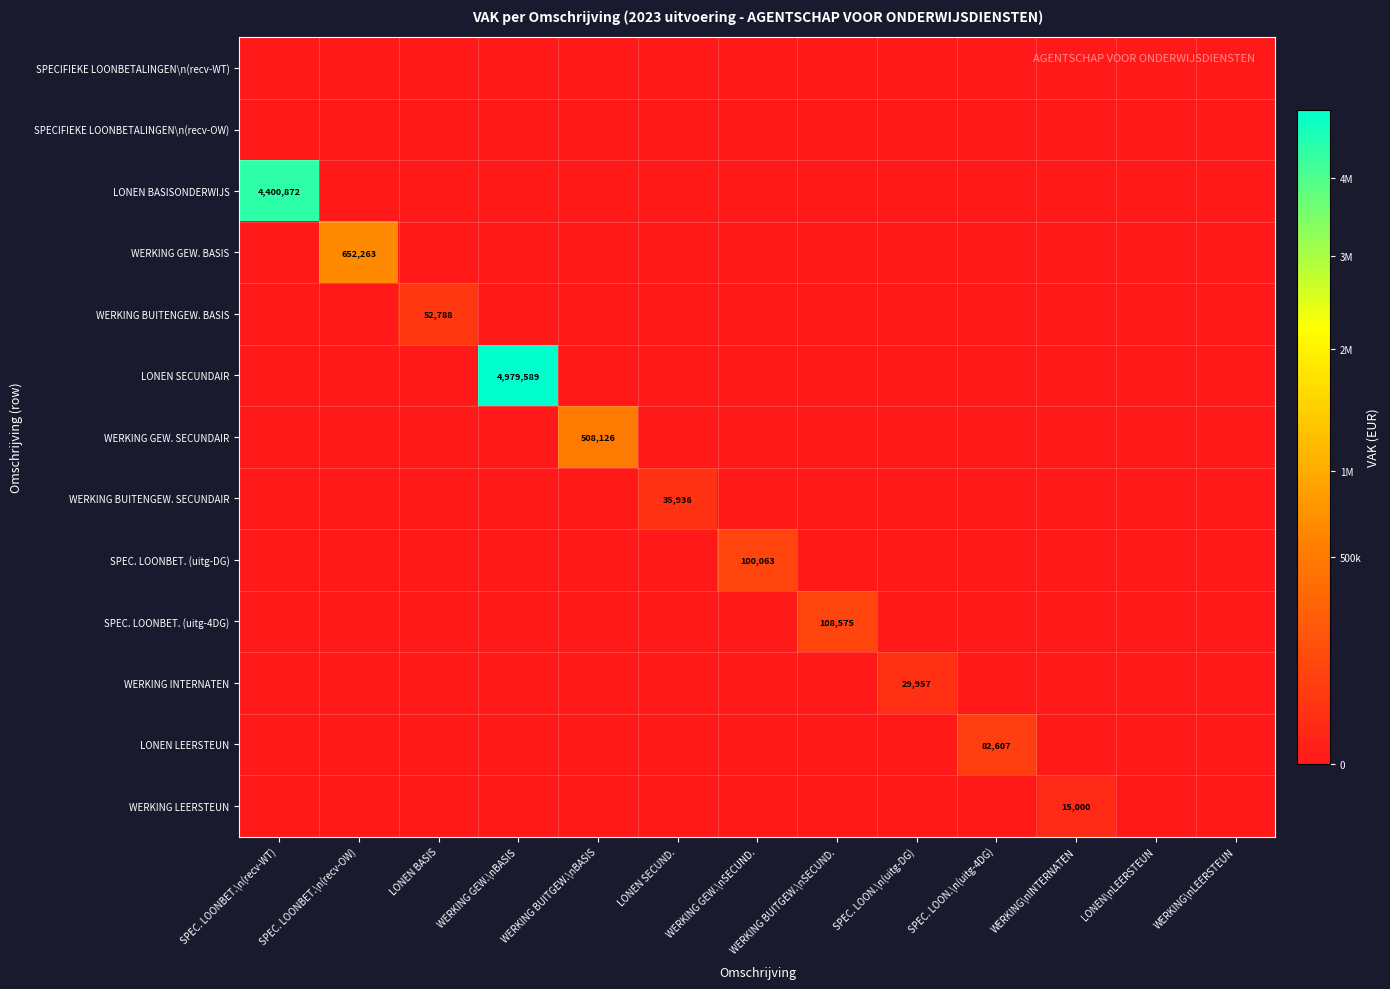

How many data points in WERKING LEERSTEUN are above 0?

1